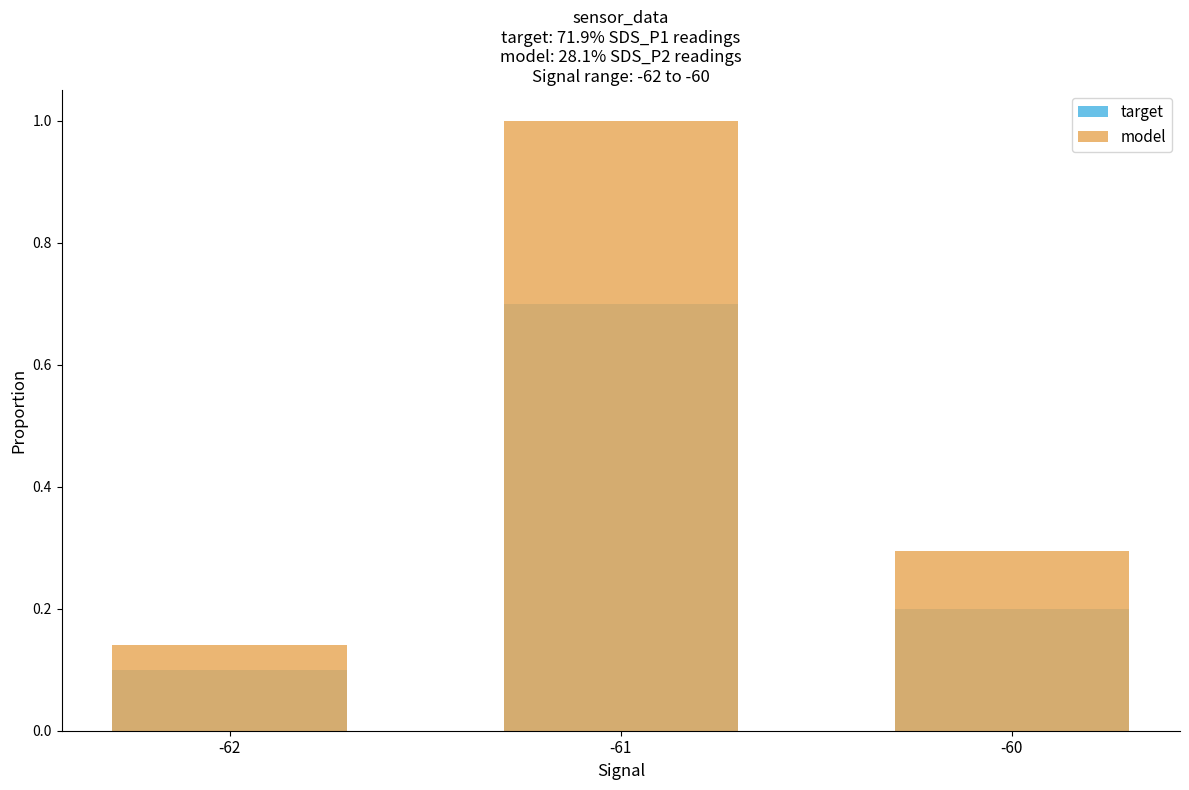

Read the target value at -62.

0.1